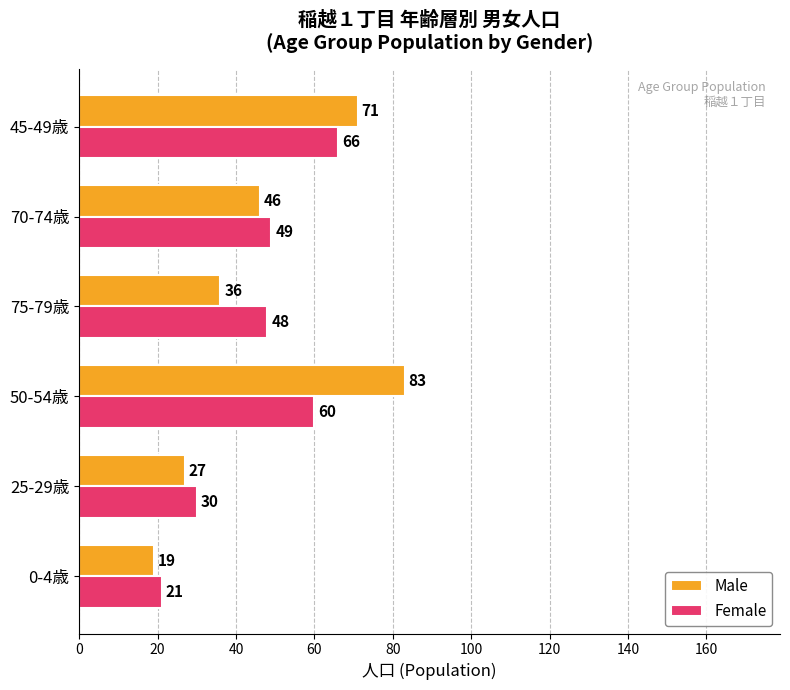

What is the approximate value of Male at 45-49歳, to the nearest 5?

70